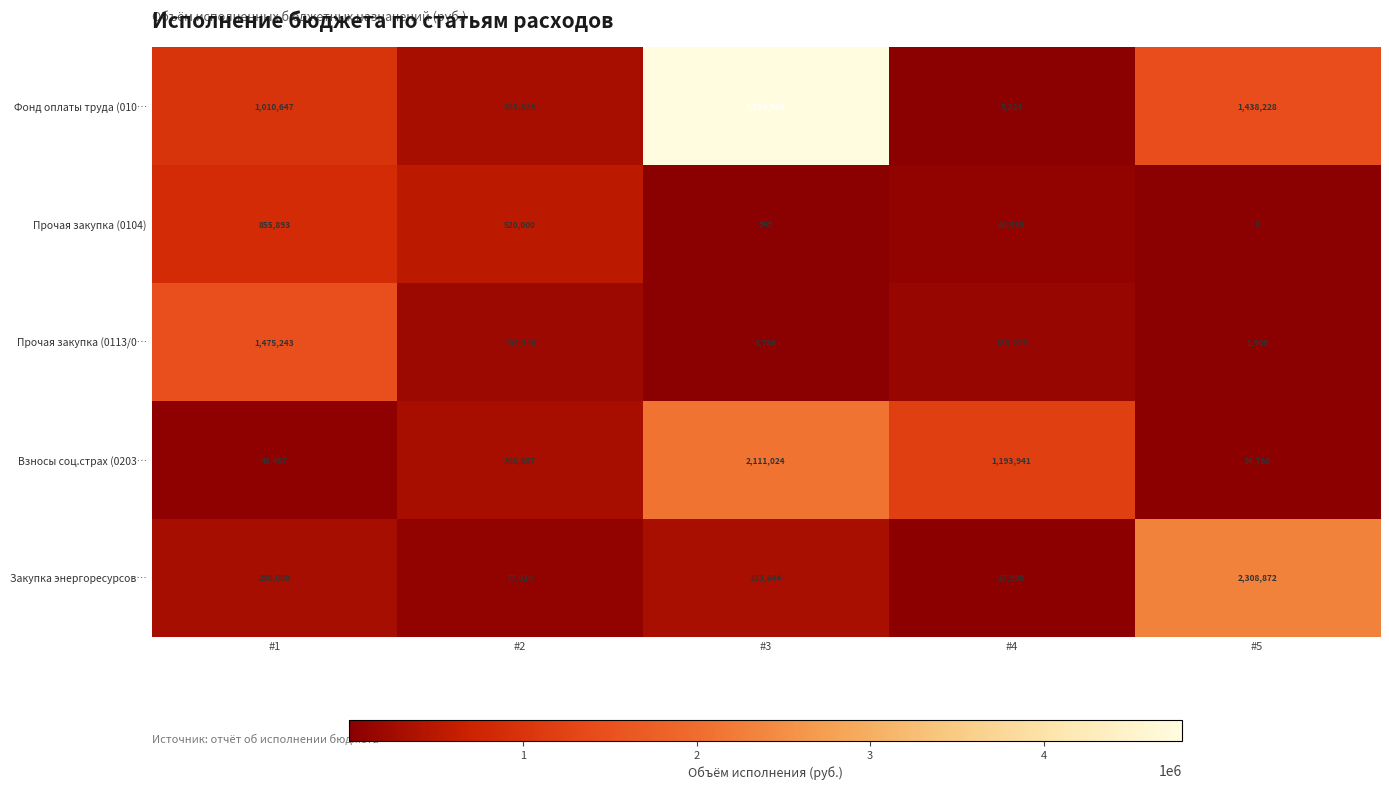

Is it true that Прочая закупка (0104) equals 597826 at #5?

False